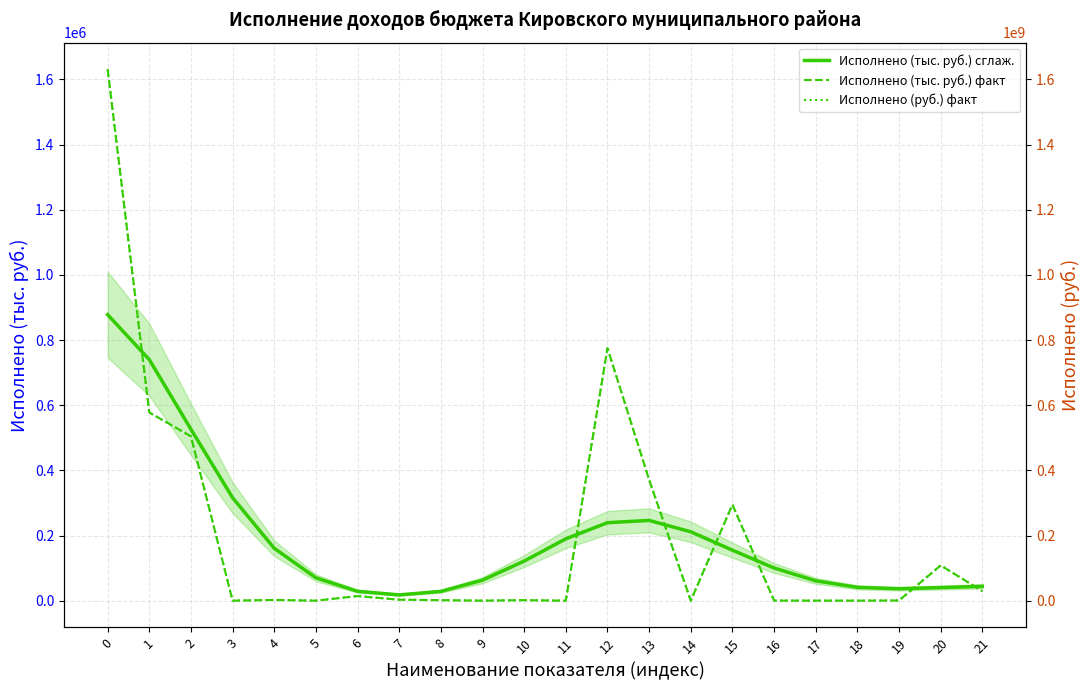

Which series has the largest total across all categories?

Исполнено (руб.) факт